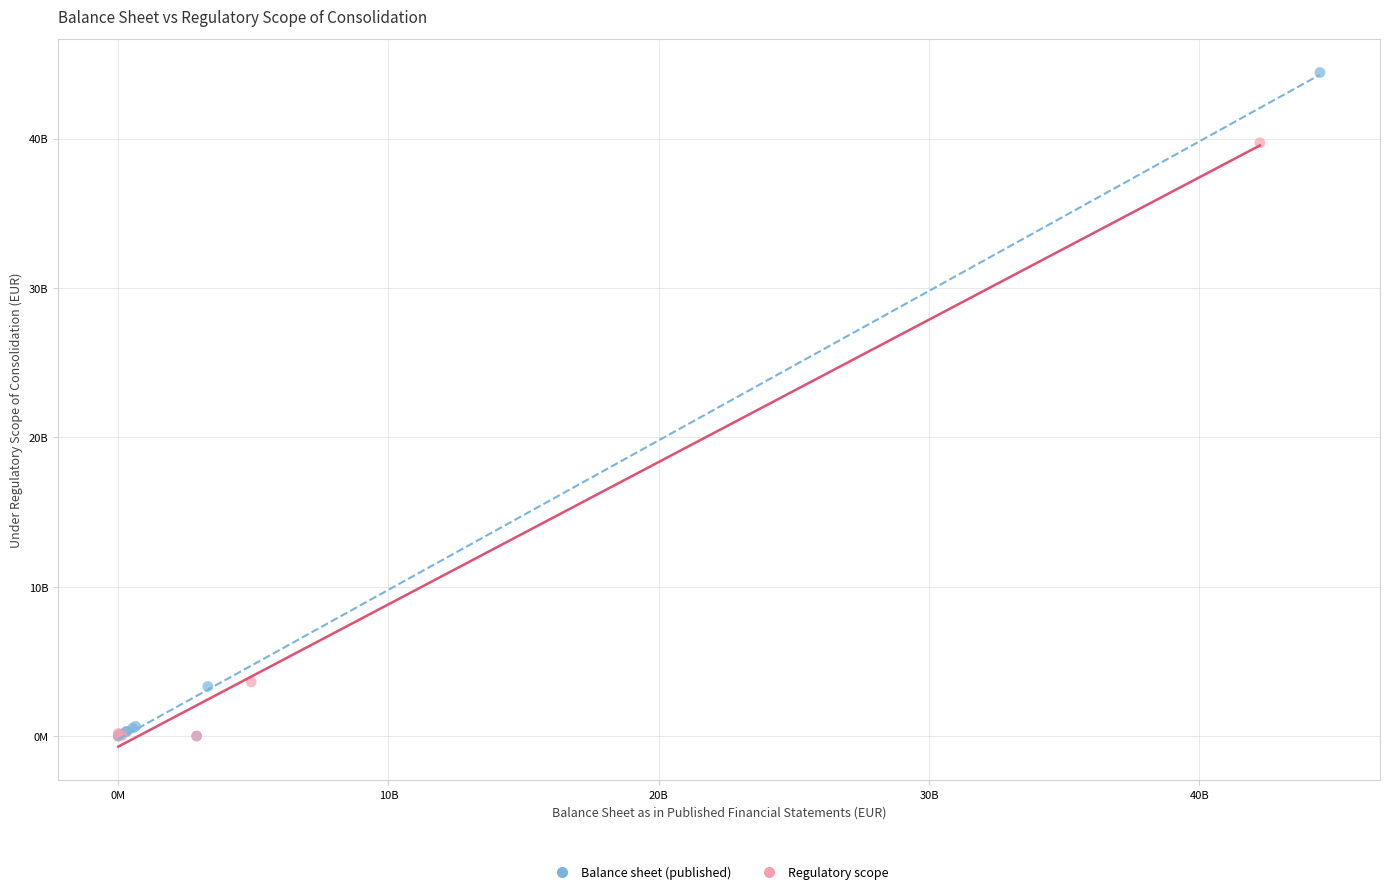

Which series has the widest spread of Y values?

Balance sheet (published)